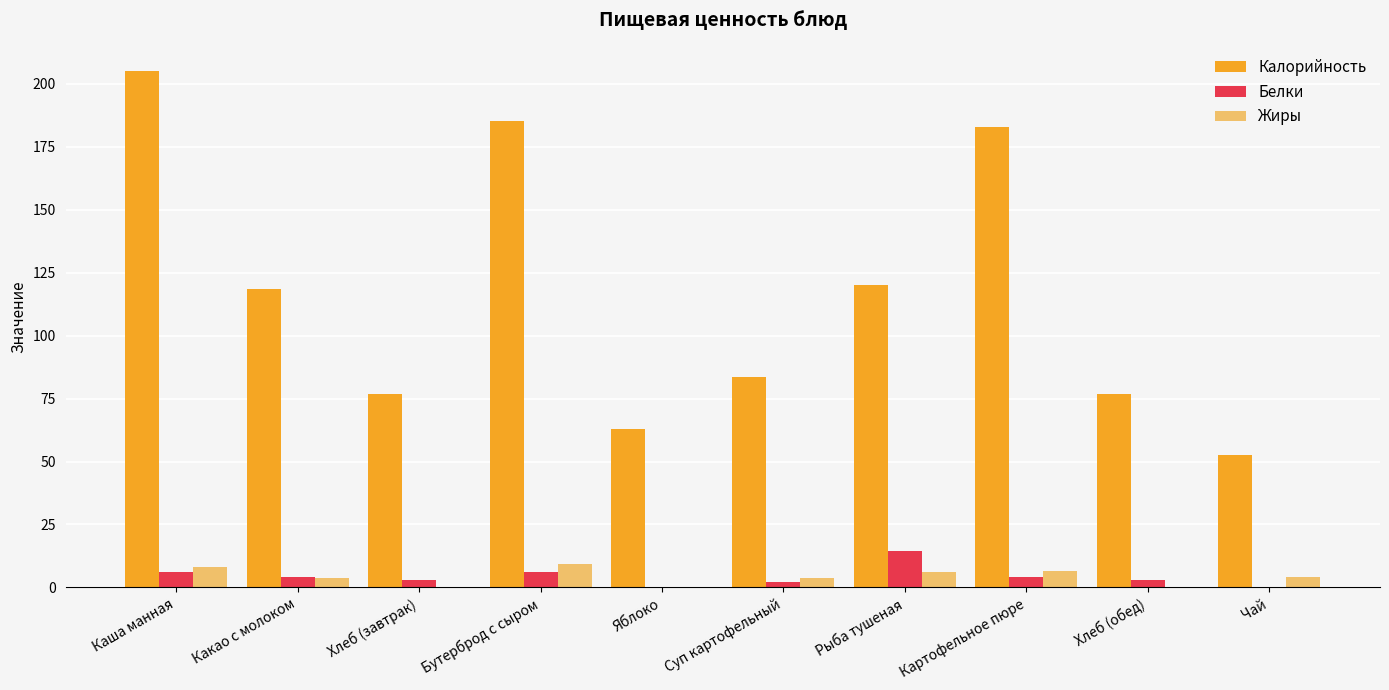

Which label corresponds to the largest value in the chart?

Каша манная